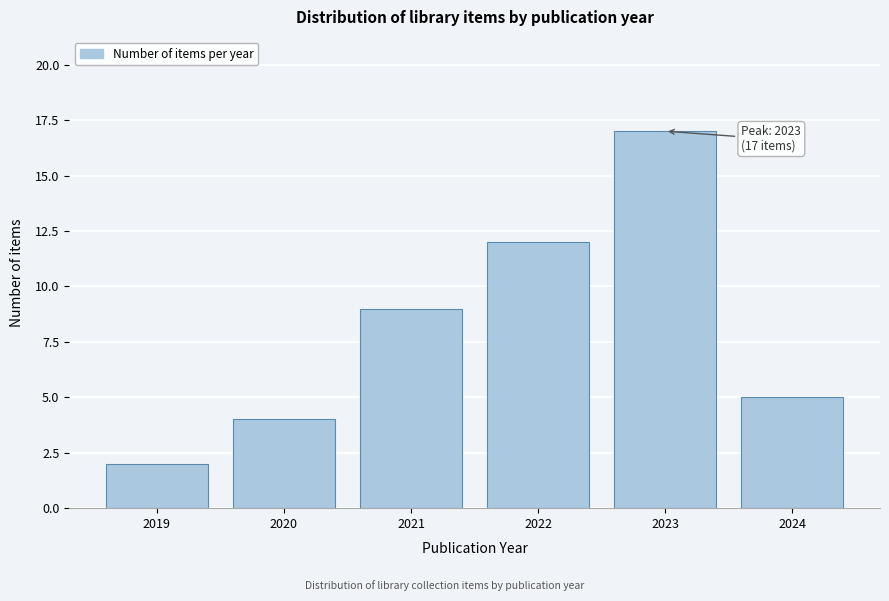

Reading left to right, extract all data points from this chart.

2019=2	2020=4	2021=9	2022=12	2023=17	2024=5